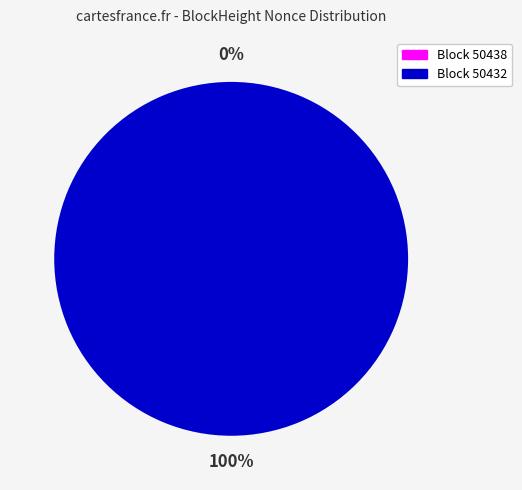

How many slices are in this pie chart?

2